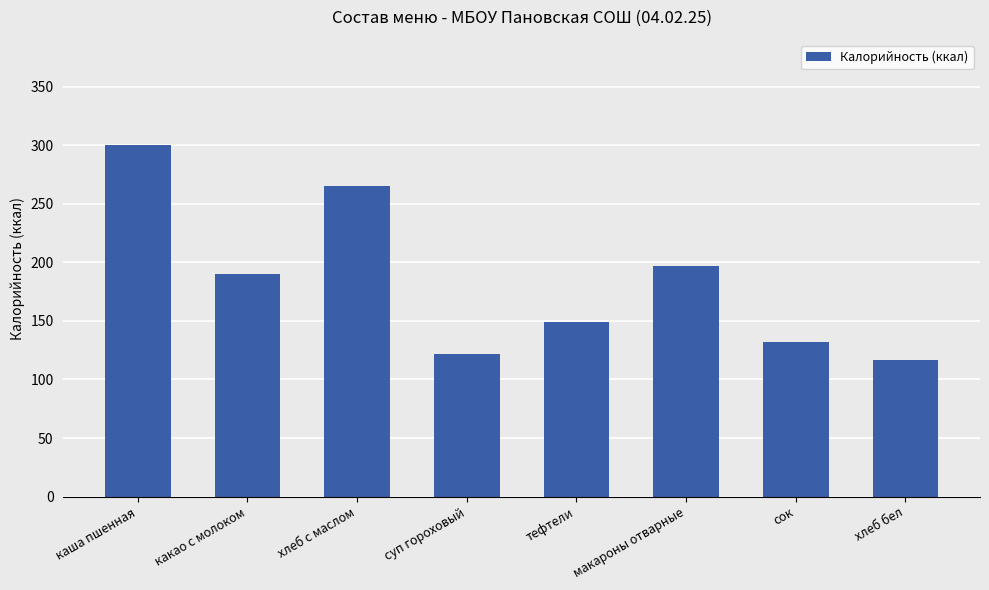

What is the ratio of the value at хлеб бел to the value at тефтели?

0.8